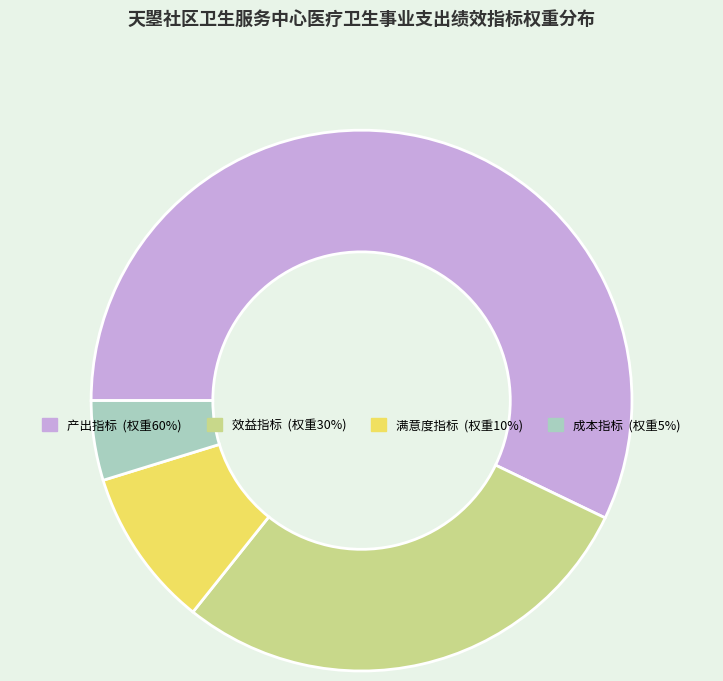

Does 产出指标 represent more than half of the total?

Yes